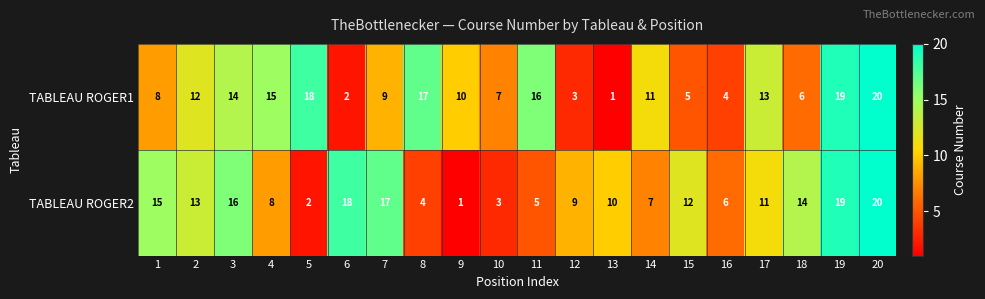

What is the difference between the maximum and minimum values in the TABLEAU ROGER1 series?

19